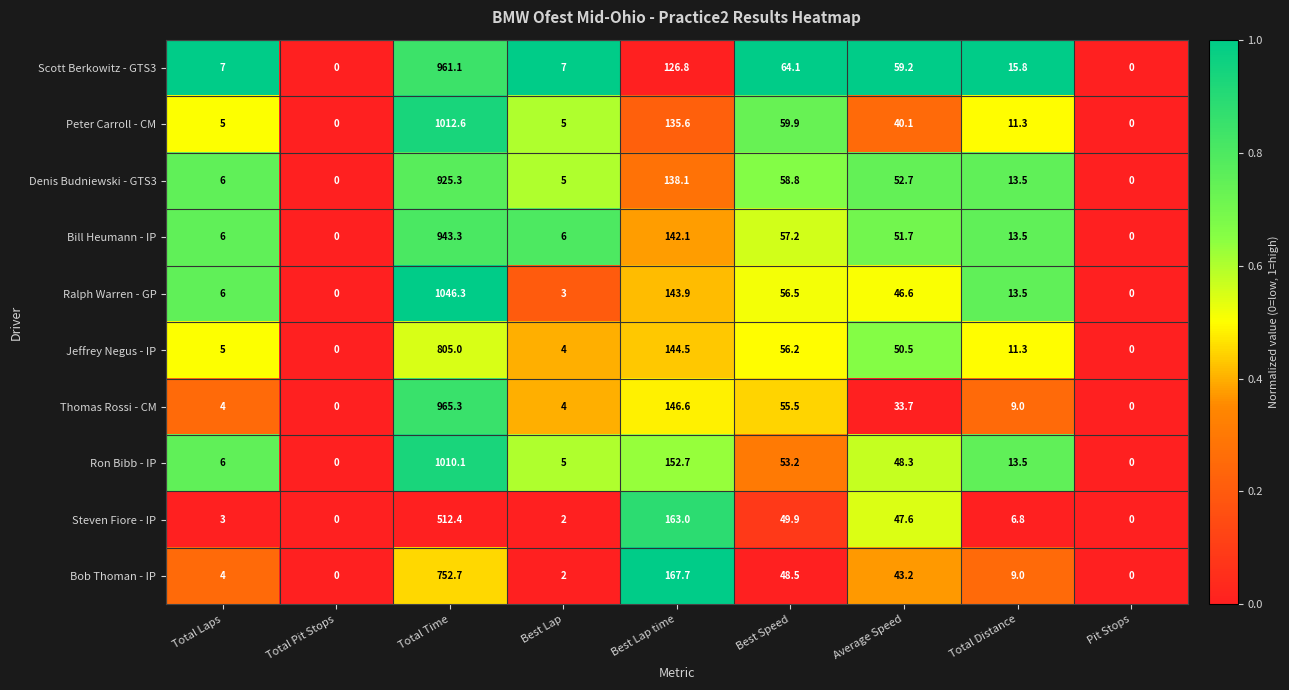

What is the difference between the highest and lowest values at Total Laps?

4.0